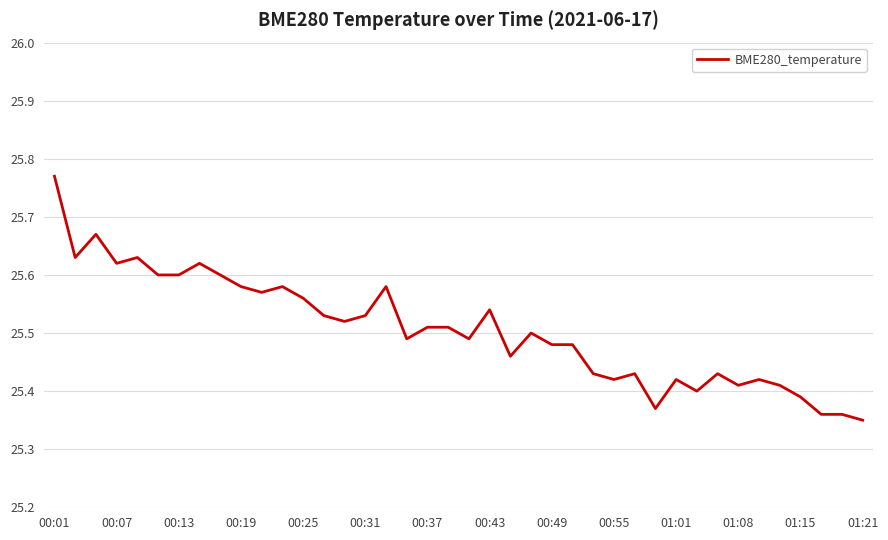

What is the difference between the maximum and minimum values?

0.4